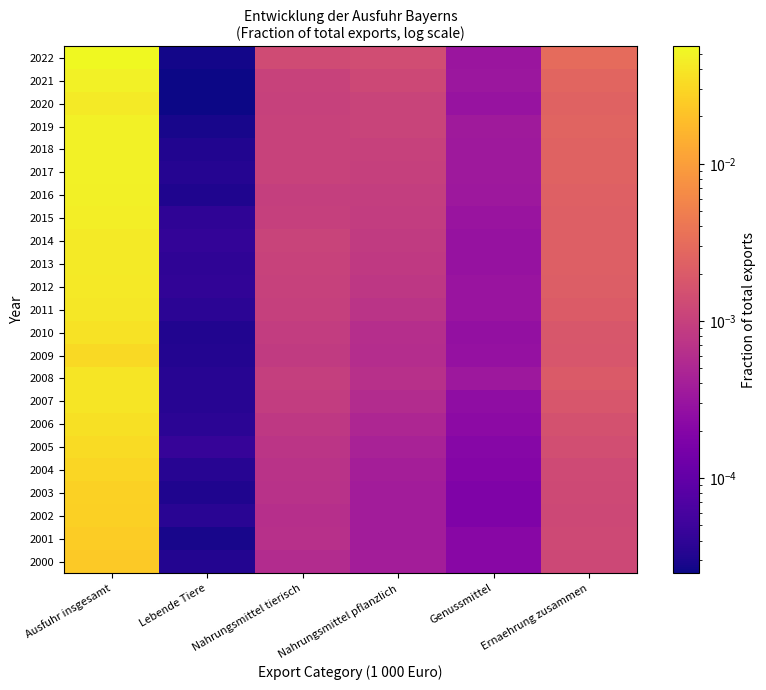

How many data points does each series have?

6